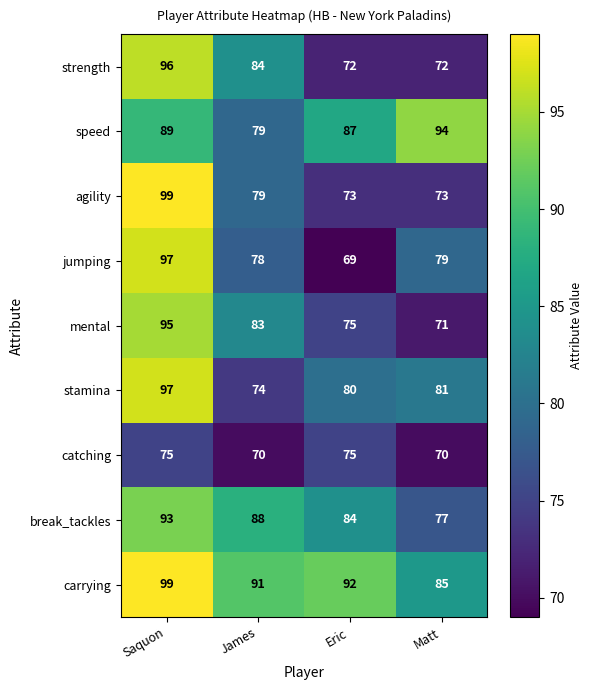

What value does the strength series have at Matt, to the nearest 10?

70